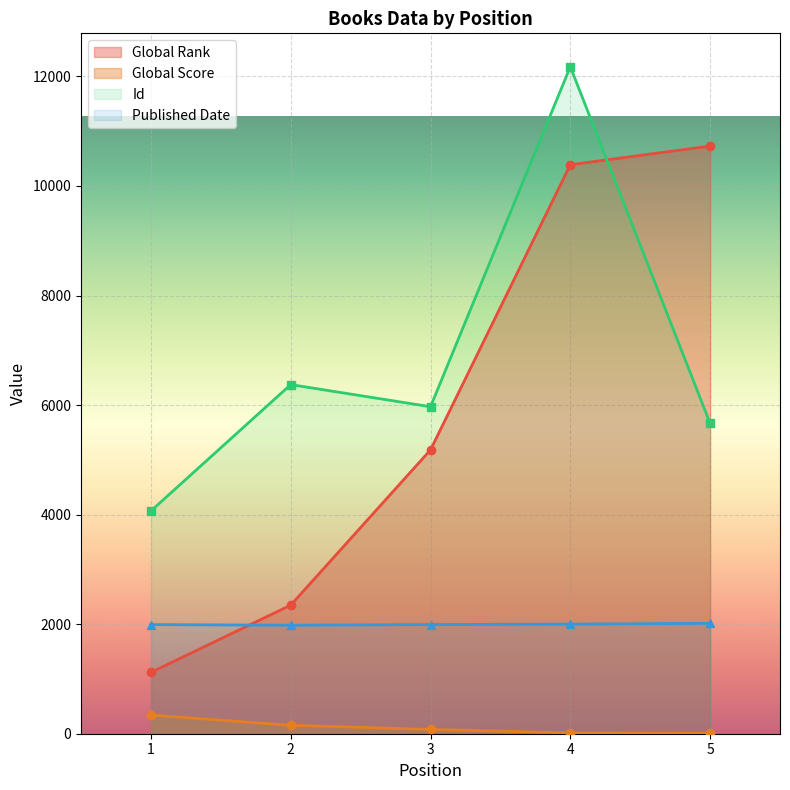

The value of Id at 4 is 16281. True or false?

False